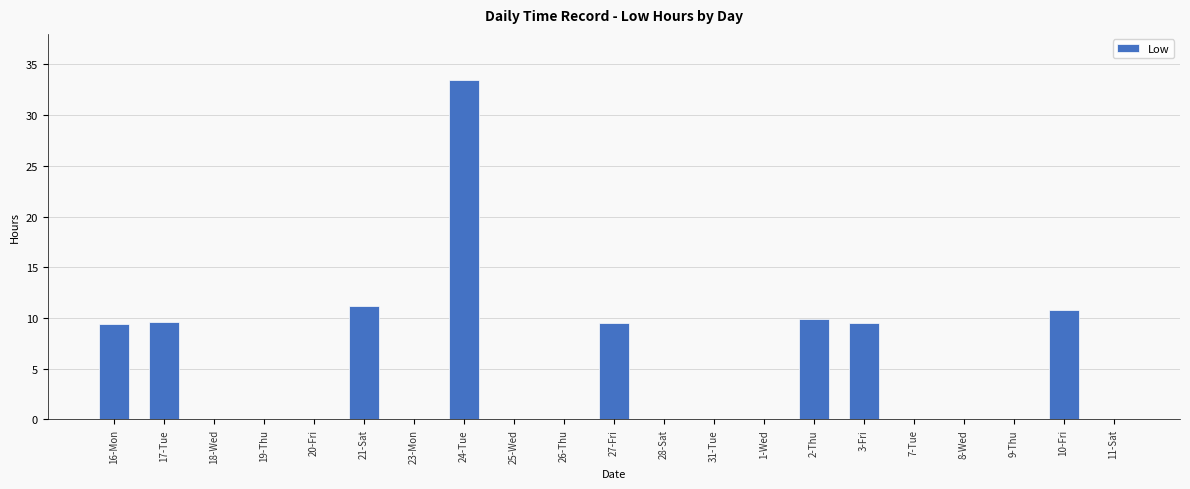

What is the sum of all values?

103.3